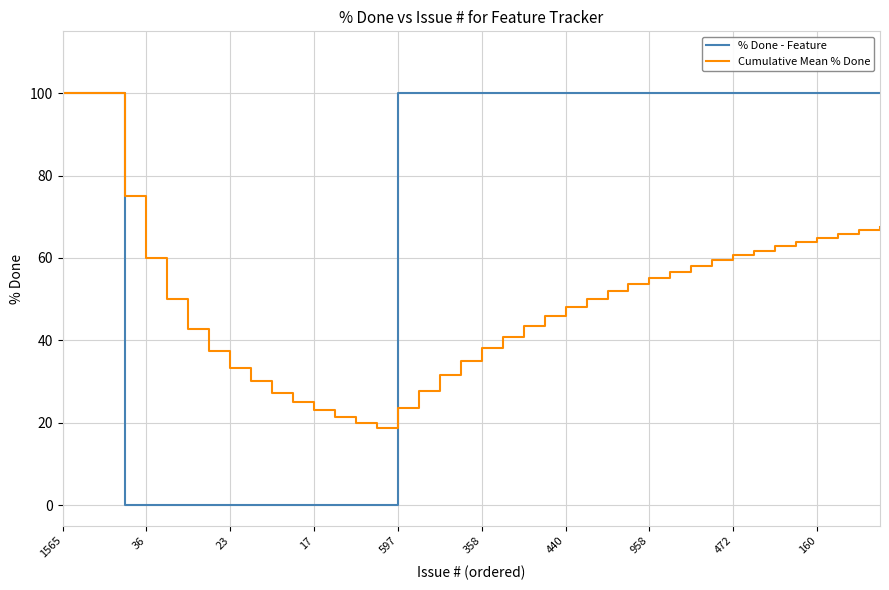

After their last crossing, which series has the higher values: Cumulative Mean % Done or % Done - Feature?

% Done - Feature